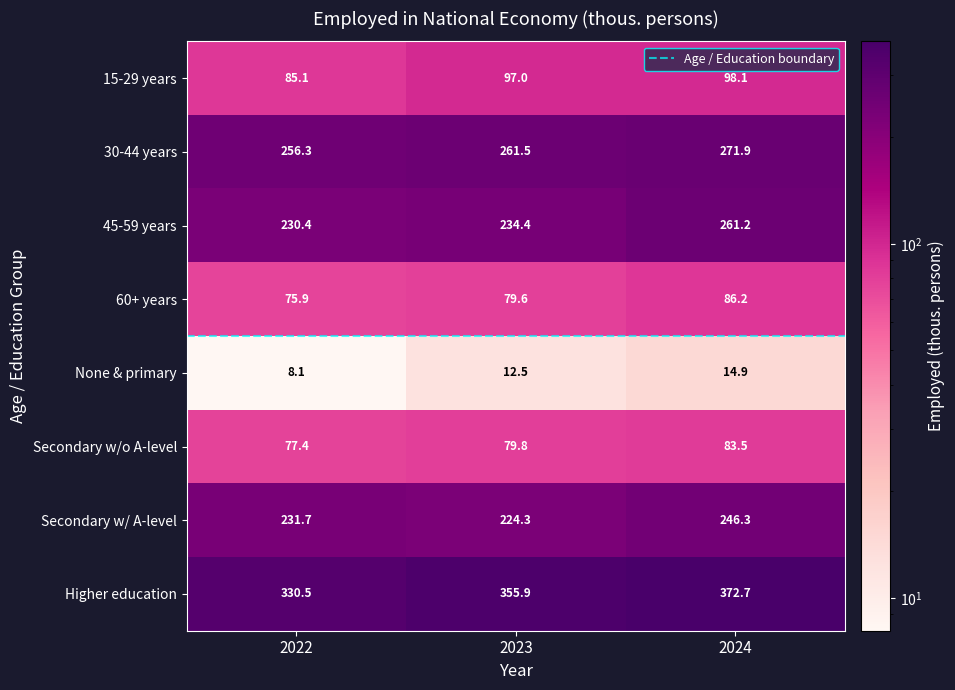

The value of 60+ years at 2024 is 86.2. True or false?

True